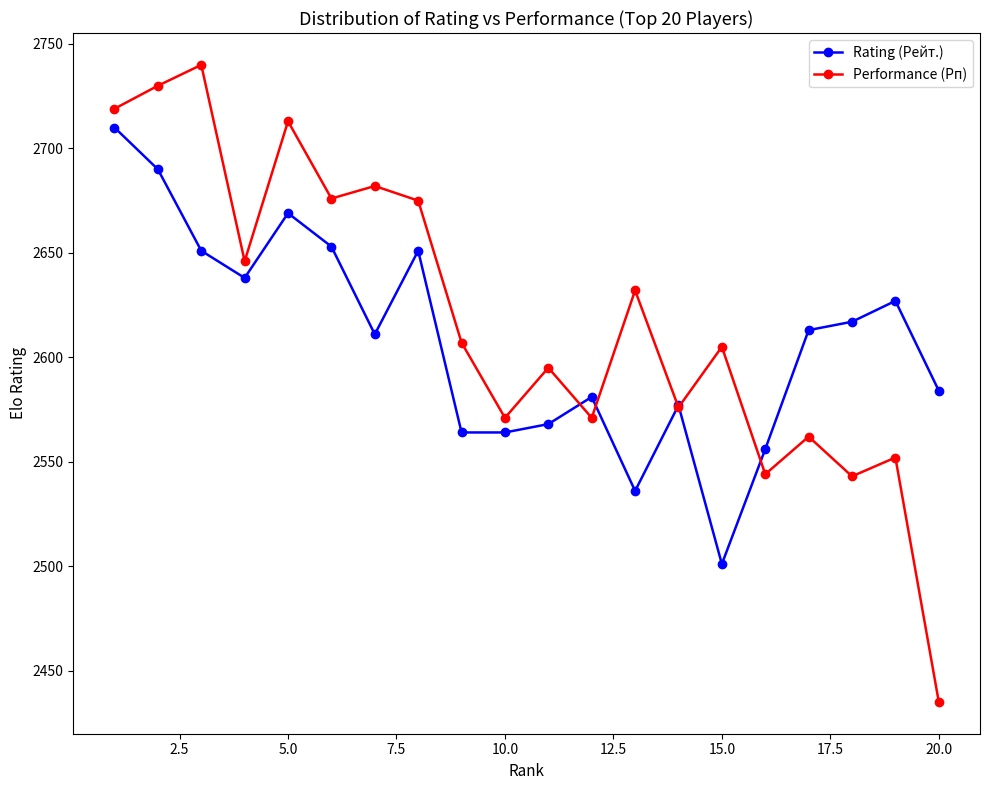

Which series has the largest range (max minus min)?

Performance (Рп)